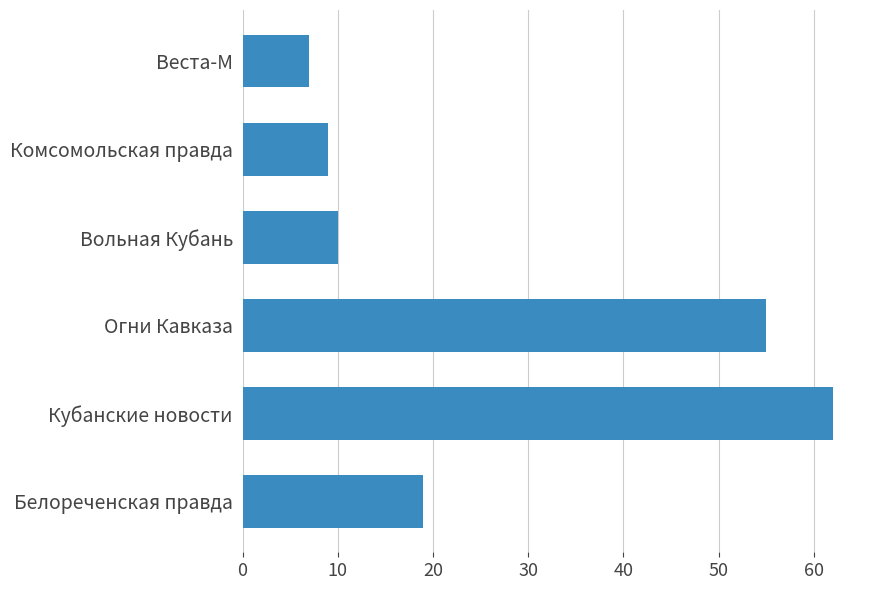

The value at Комсомольская правда is 9. True or false?

True